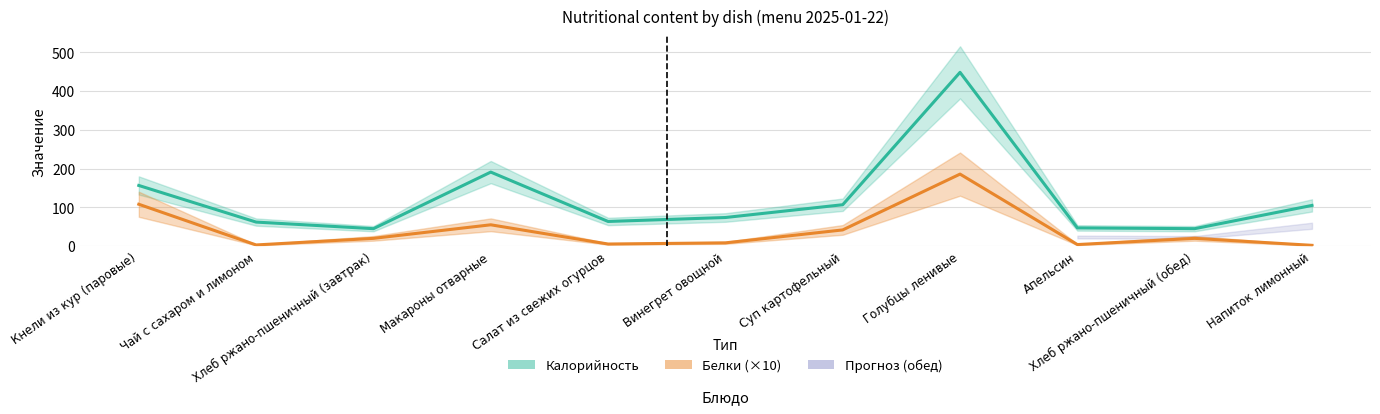

The value of Белки at Голубцы ленивые is 54.9. True or false?

False